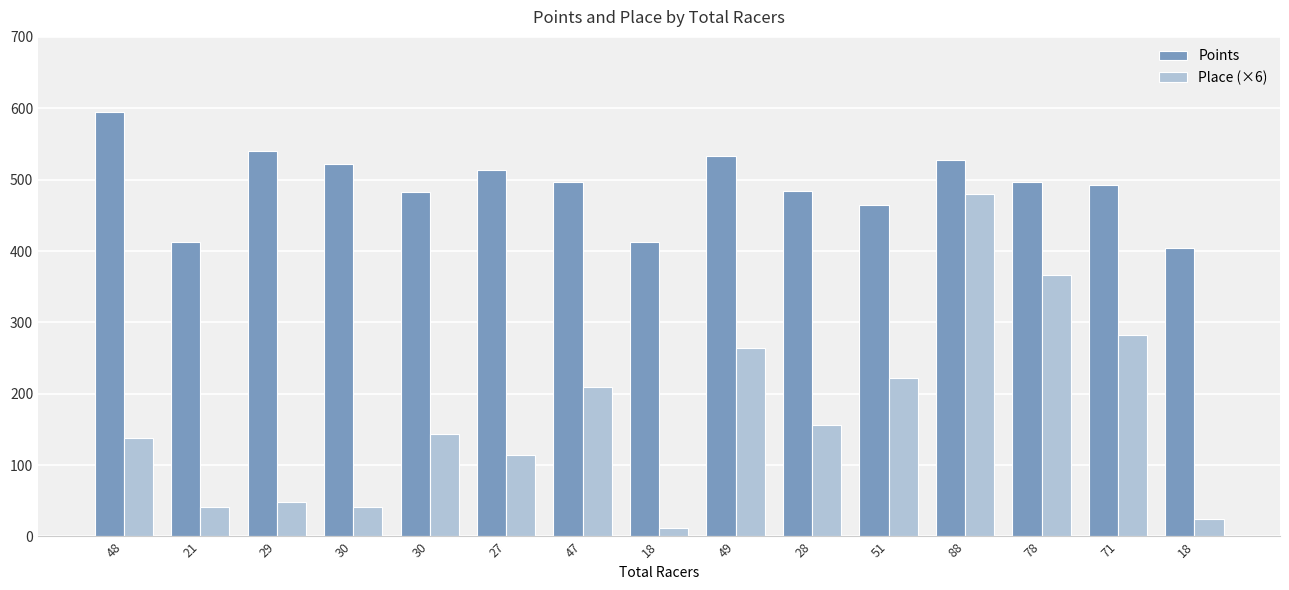

What is the difference between the highest and lowest values at 88?

47.9